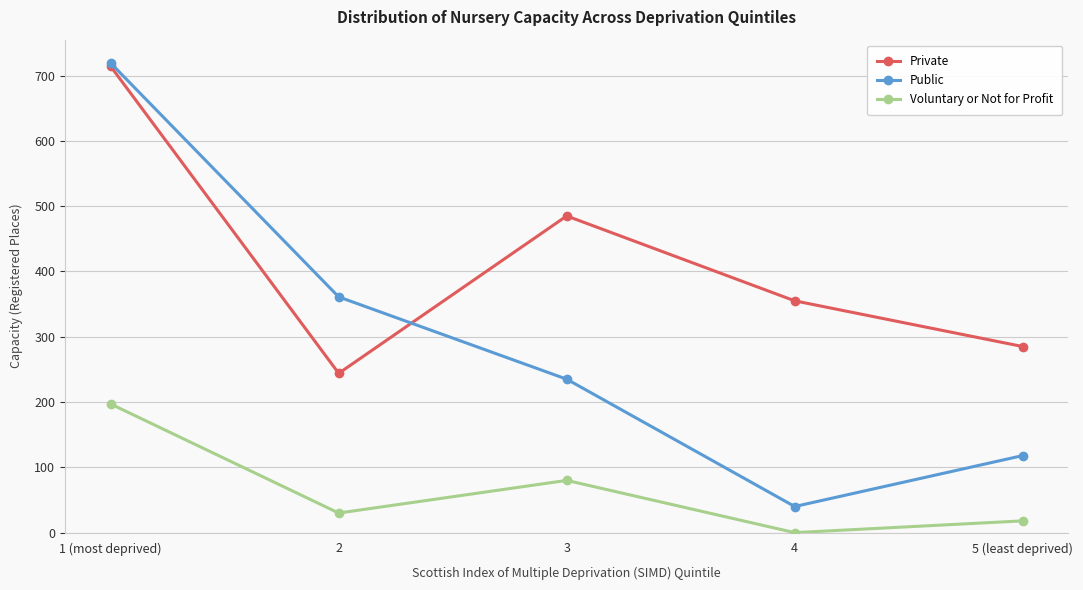

At which category is the sum across all series the highest?

1 (most deprived)